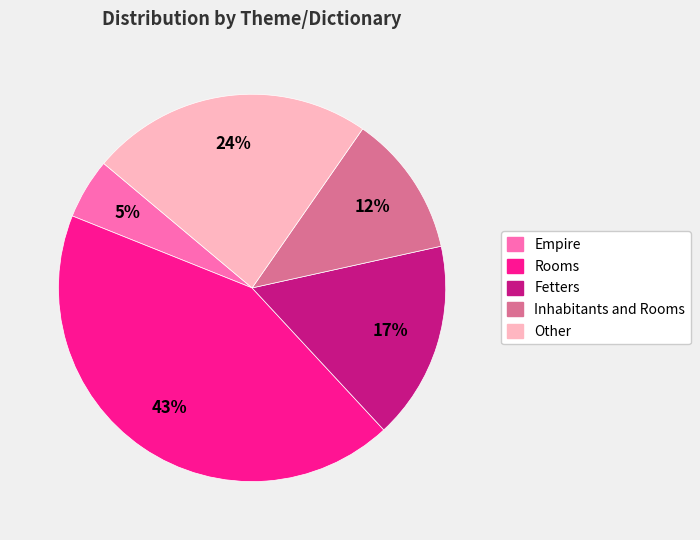

To the nearest percent, what is the average slice percentage?

20%